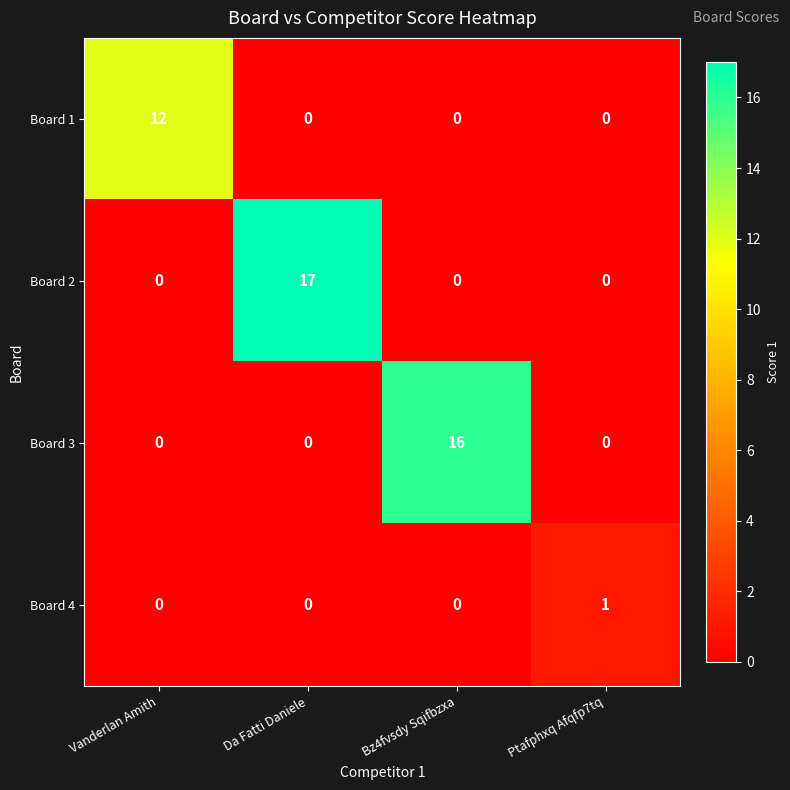

Is it true that Board 4 equals 1 at Ptafphxq Afqfp7tq?

True